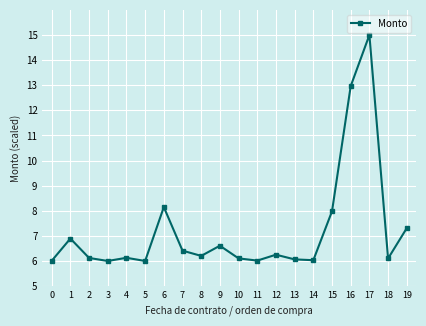

How many points are higher than both their immediate neighbors (excluding endpoints)?

6